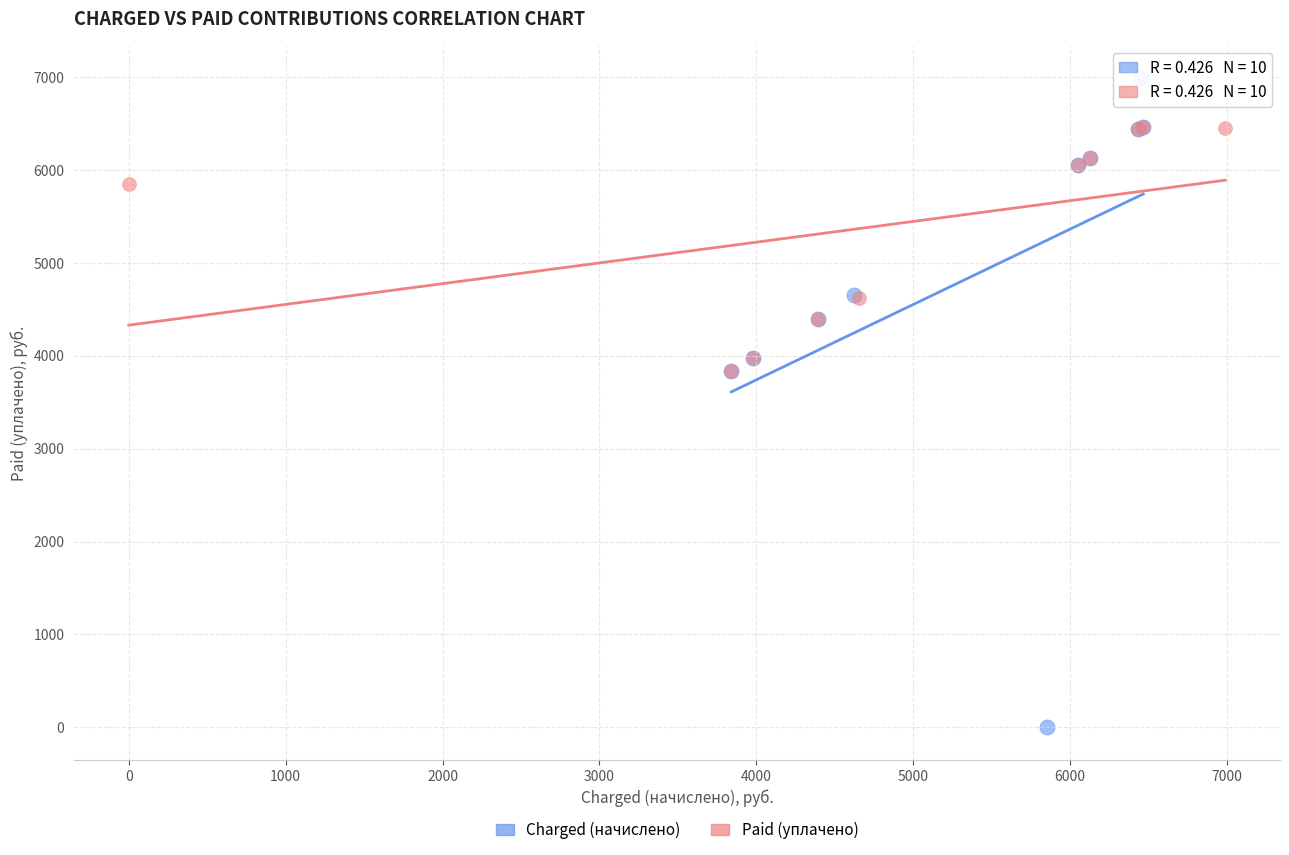

Which series reaches the minimum Y coordinate?

Charged (начислено)